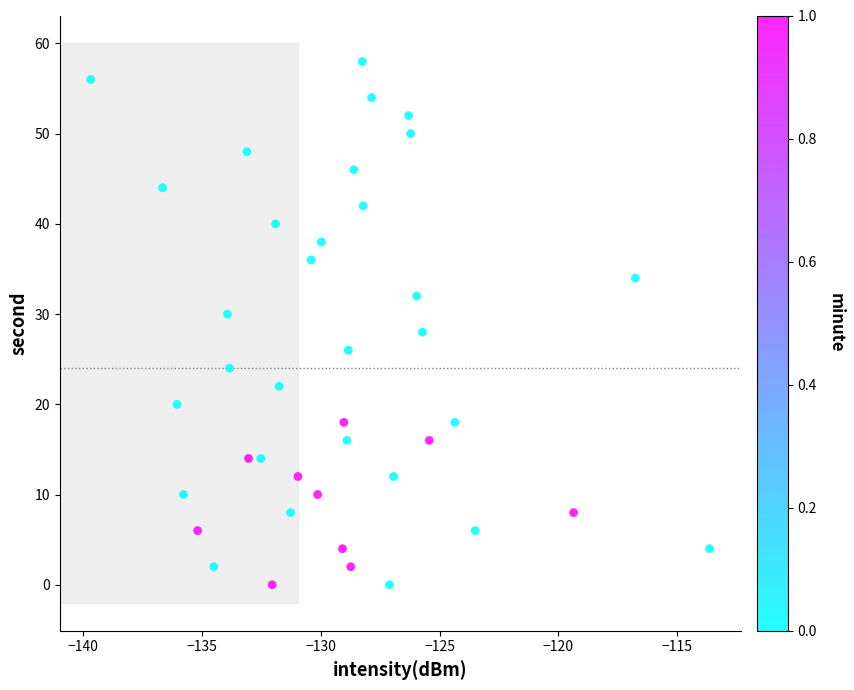

What is the range of Y values (max minus min)?

58